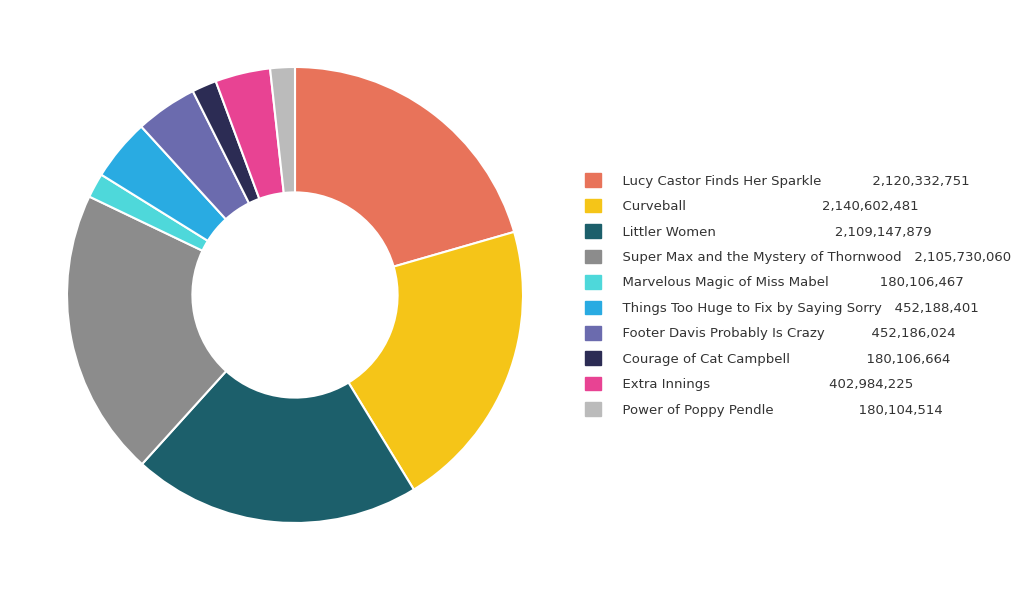

Does Lucy Castor Finds Her Sparkle represent more than half of the total?

No